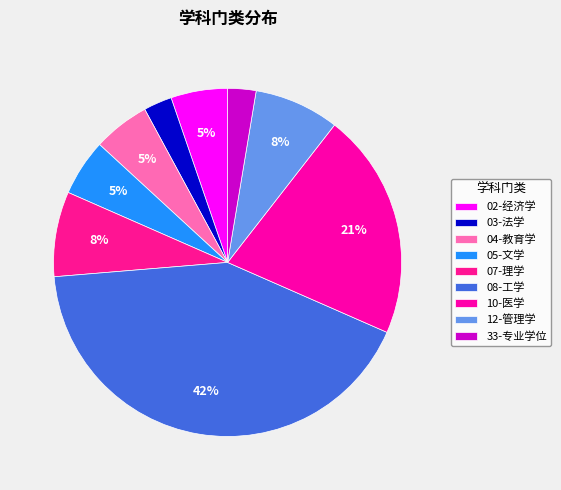

Does any single category account for the majority?

No